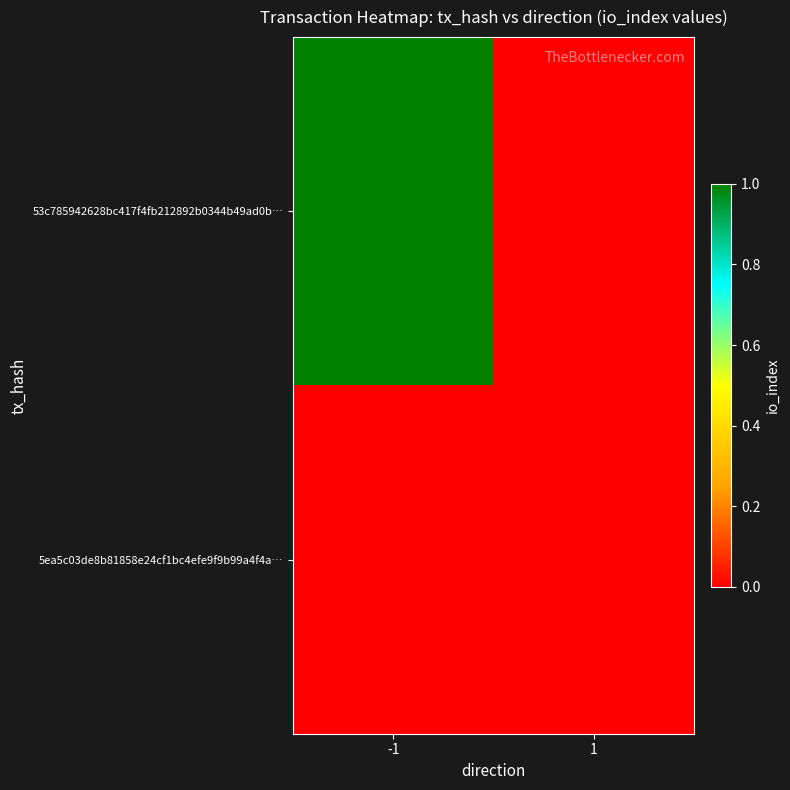

Which series changed the most between -1 and 1?

53c785942628bc417f4fb212892b0344b49ad0b…